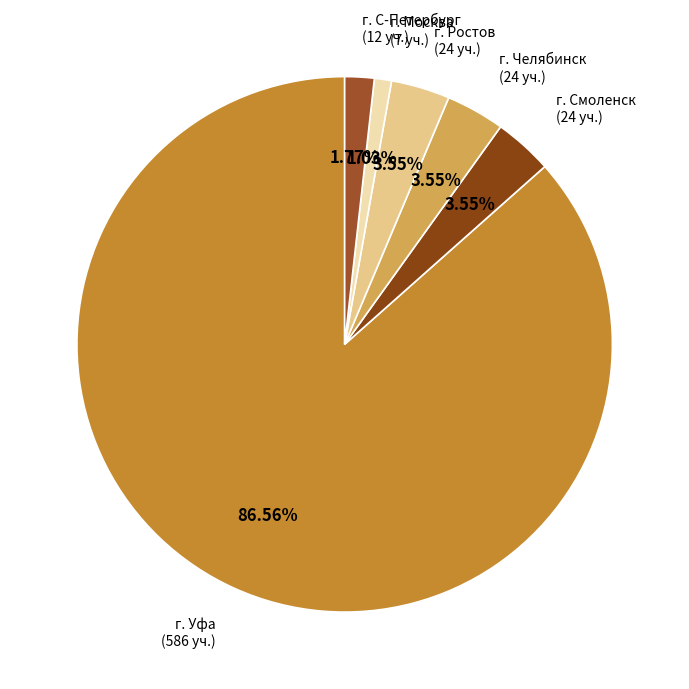

Count the number of slices in the pie.

6